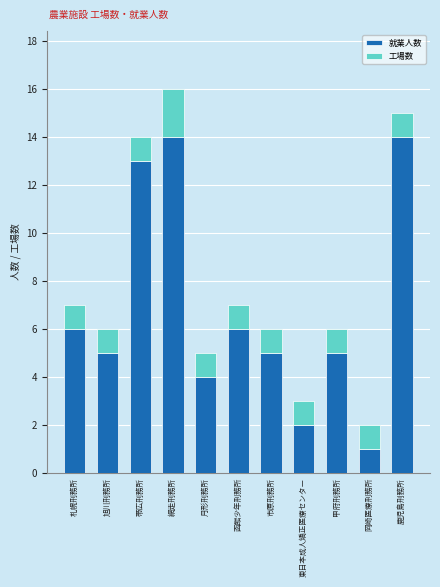

At which category is the sum across all series the highest?

網走刑務所